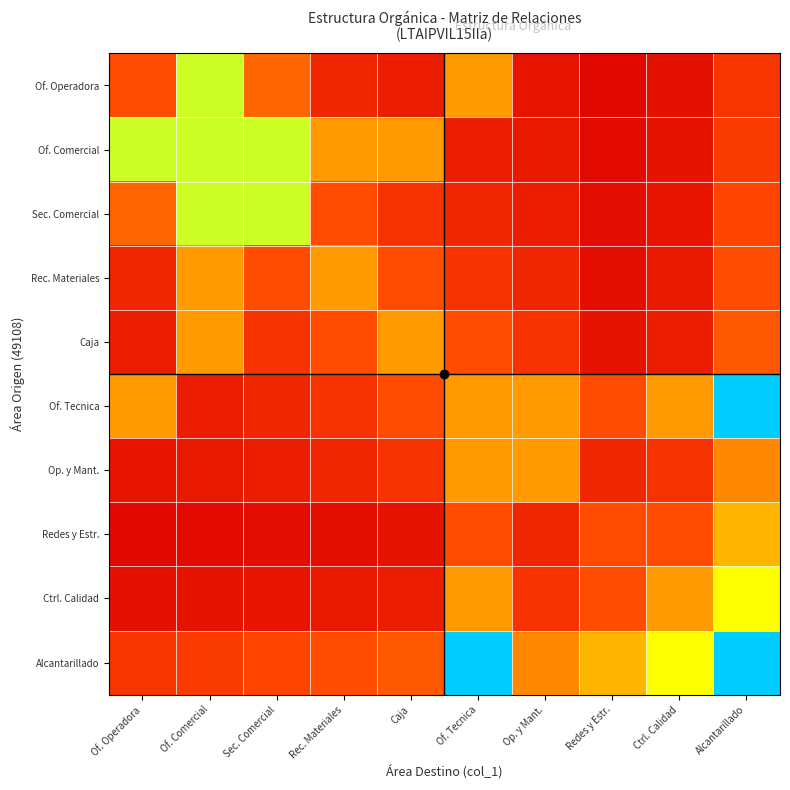

Reading left to right, what are all the values shown in this chart?

Of. Operadora: Of. Operadora=14.3	Of. Comercial=57.1	Sec. Comercial=19.0	Rec. Materiales=7.1	Caja=5.7	Of. Tecnica=28.6	Op. y Mant.=4.1	Redes y Estr.=1.8	Ctrl. Calidad=3.2	Alcantarillado=10.0
Of. Comercial: Of. Operadora=57.1	Of. Comercial=57.1	Sec. Comercial=57.1	Rec. Materiales=28.6	Caja=28.6	Of. Tecnica=5.7	Op. y Mant.=4.8	Redes y Estr.=2.0	Ctrl. Calidad=3.6	Alcantarillado=11.1
Sec. Comercial: Of. Operadora=19.0	Of. Comercial=57.1	Sec. Comercial=57.1	Rec. Materiales=14.3	Caja=9.5	Of. Tecnica=7.1	Op. y Mant.=5.7	Redes y Estr.=2.4	Ctrl. Calidad=4.1	Alcantarillado=12.5
Rec. Materiales: Of. Operadora=7.1	Of. Comercial=28.6	Sec. Comercial=14.3	Rec. Materiales=28.6	Caja=14.3	Of. Tecnica=9.5	Op. y Mant.=7.1	Redes y Estr.=2.9	Ctrl. Calidad=4.8	Alcantarillado=14.3
Caja: Of. Operadora=5.7	Of. Comercial=28.6	Sec. Comercial=9.5	Rec. Materiales=14.3	Caja=28.6	Of. Tecnica=14.3	Op. y Mant.=9.5	Redes y Estr.=3.6	Ctrl. Calidad=5.7	Alcantarillado=16.7
Of. Tecnica: Of. Operadora=28.6	Of. Comercial=5.7	Sec. Comercial=7.1	Rec. Materiales=9.5	Caja=14.3	Of. Tecnica=28.6	Op. y Mant.=28.6	Redes y Estr.=14.3	Ctrl. Calidad=28.6	Alcantarillado=100.0
Op. y Mant.: Of. Operadora=4.1	Of. Comercial=4.8	Sec. Comercial=5.7	Rec. Materiales=7.1	Caja=9.5	Of. Tecnica=28.6	Op. y Mant.=28.6	Redes y Estr.=7.1	Ctrl. Calidad=9.5	Alcantarillado=25.0
Redes y Estr.: Of. Operadora=1.8	Of. Comercial=2.0	Sec. Comercial=2.4	Rec. Materiales=2.9	Caja=3.6	Of. Tecnica=14.3	Op. y Mant.=7.1	Redes y Estr.=14.3	Ctrl. Calidad=14.3	Alcantarillado=33.3
Ctrl. Calidad: Of. Operadora=3.2	Of. Comercial=3.6	Sec. Comercial=4.1	Rec. Materiales=4.8	Caja=5.7	Of. Tecnica=28.6	Op. y Mant.=9.5	Redes y Estr.=14.3	Ctrl. Calidad=28.6	Alcantarillado=50.0
Alcantarillado: Of. Operadora=10.0	Of. Comercial=11.1	Sec. Comercial=12.5	Rec. Materiales=14.3	Caja=16.7	Of. Tecnica=100.0	Op. y Mant.=25.0	Redes y Estr.=33.3	Ctrl. Calidad=50.0	Alcantarillado=100.0